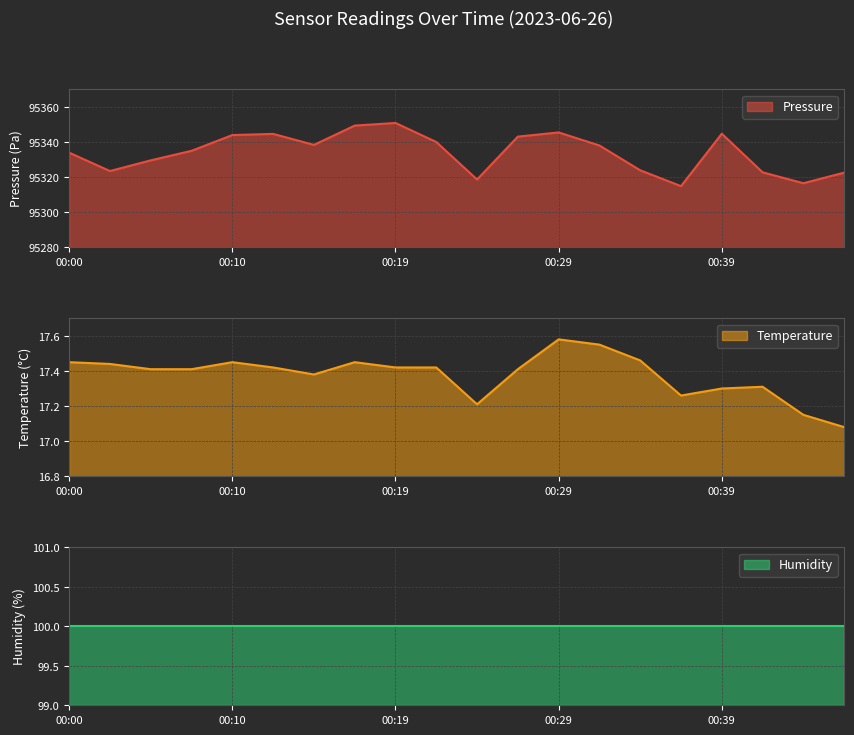

What is the sum of all pressure values?

1906678.6